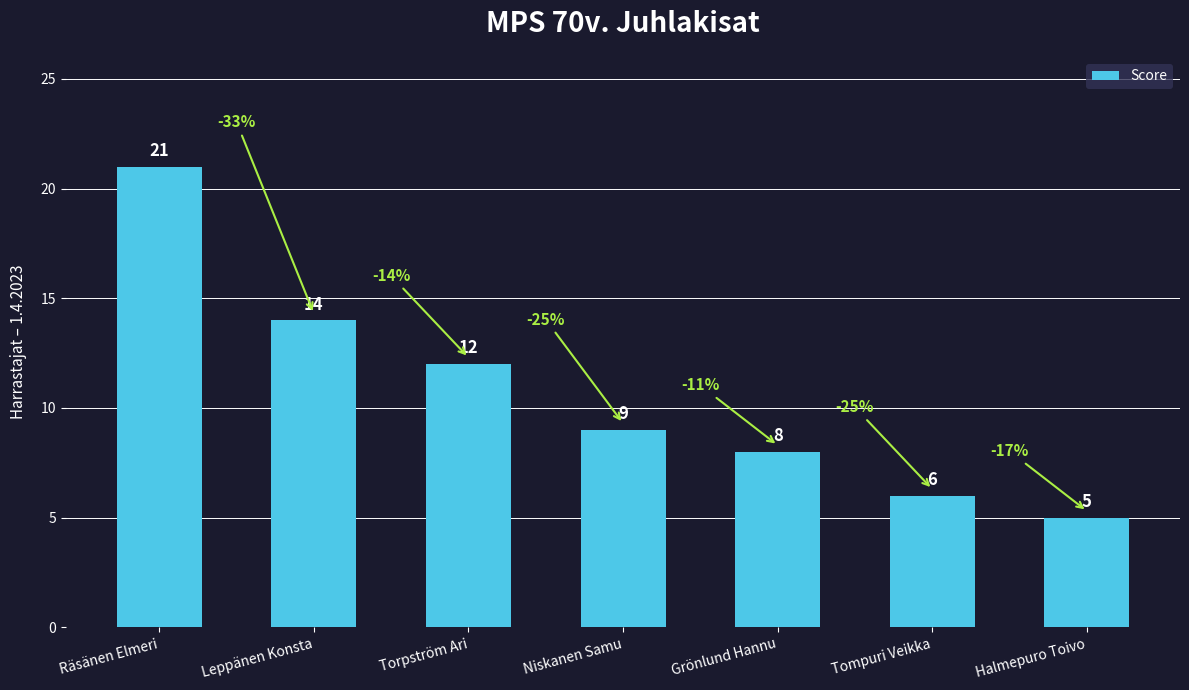

The chart shows a value of 8 at Grönlund Hannu. True or false?

True